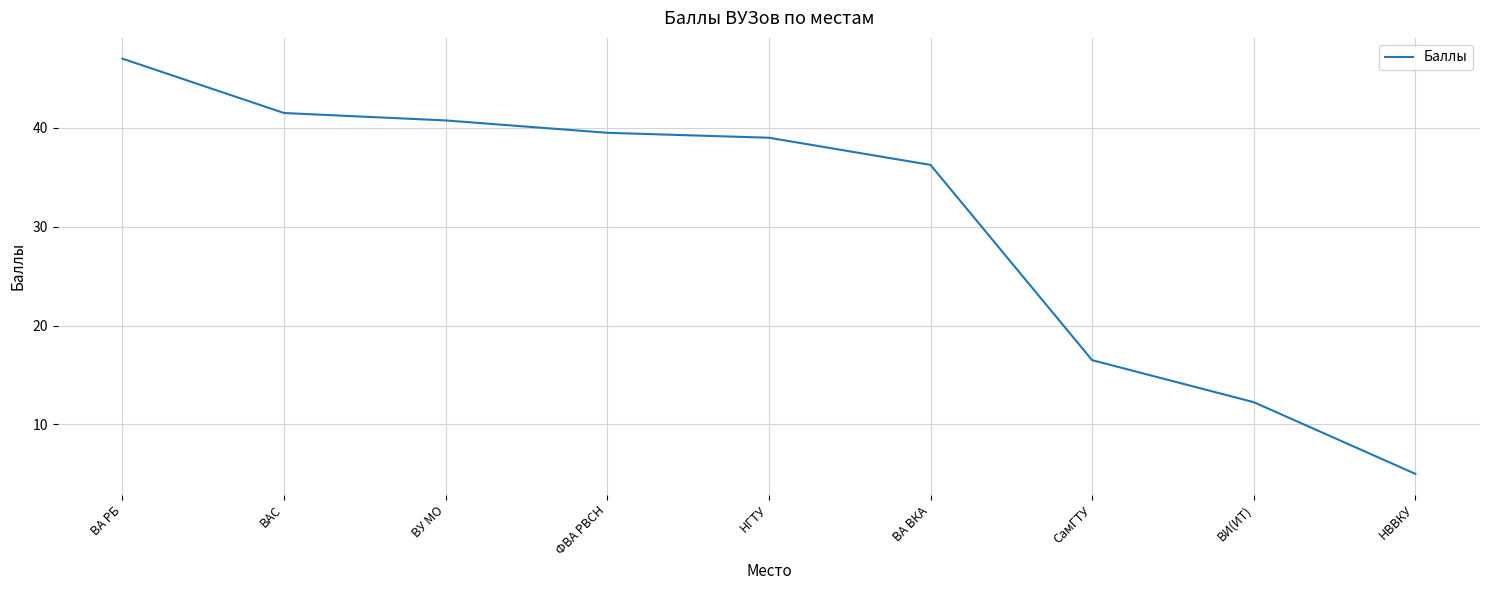

What is the ratio of the value at ФВА РВСН to the value at ВИ(ИТ)?

3.2